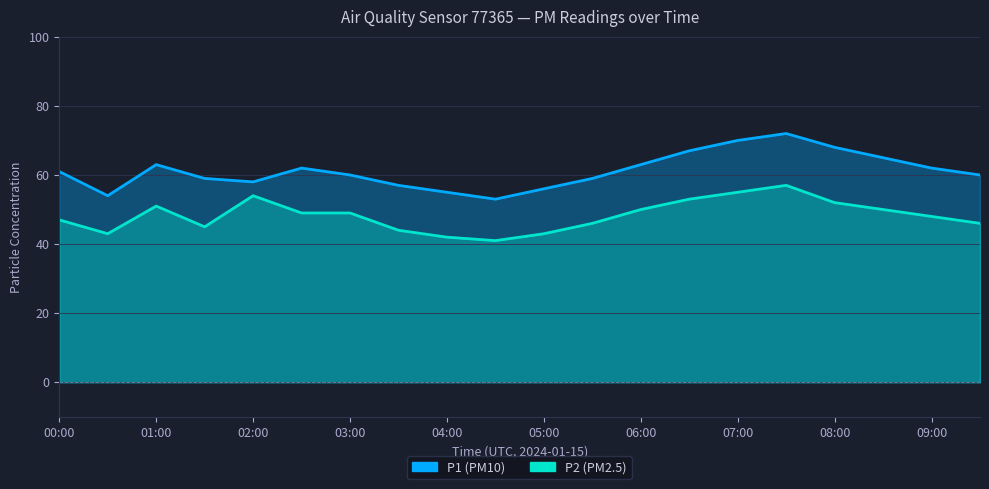

Where is the first local maximum for P2?

01:00